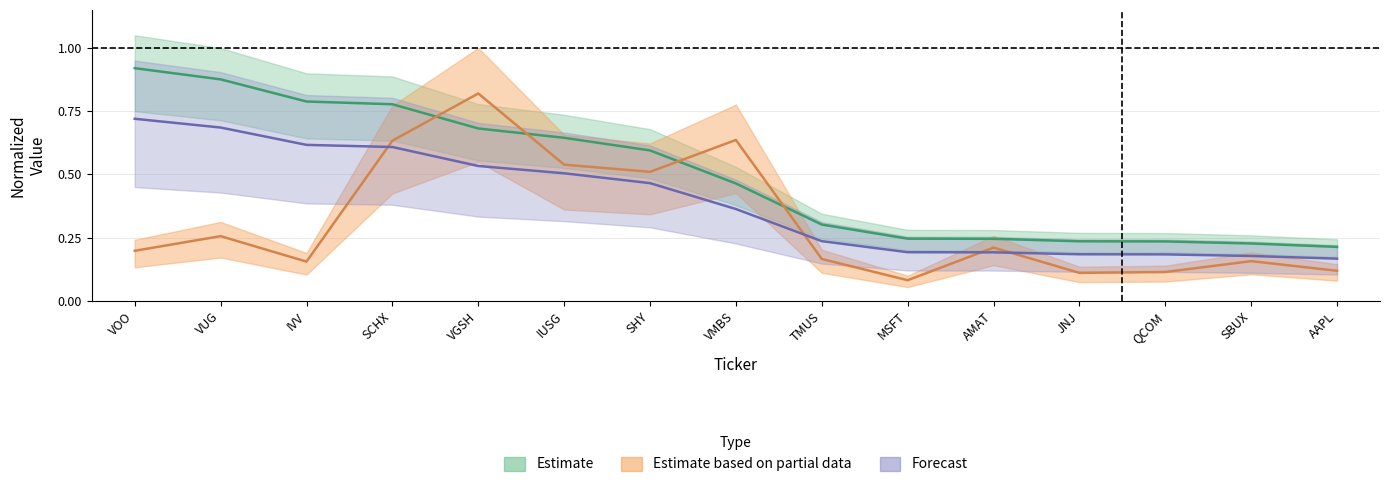

Count the VOO values in the range 0 to 1.

15